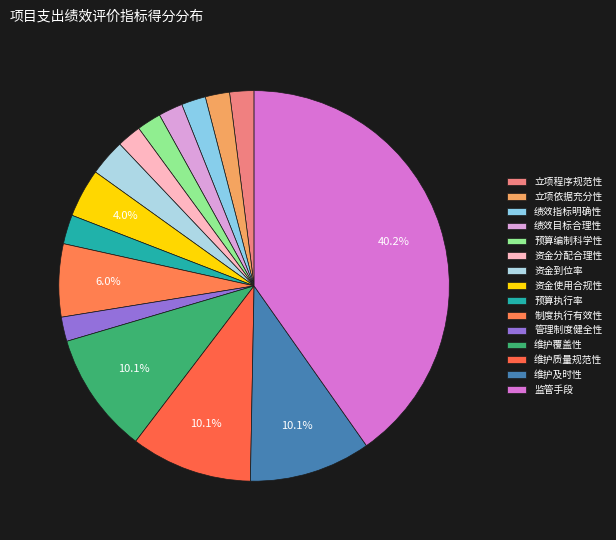

Does 制度执行有效性 represent more than half of the total?

No